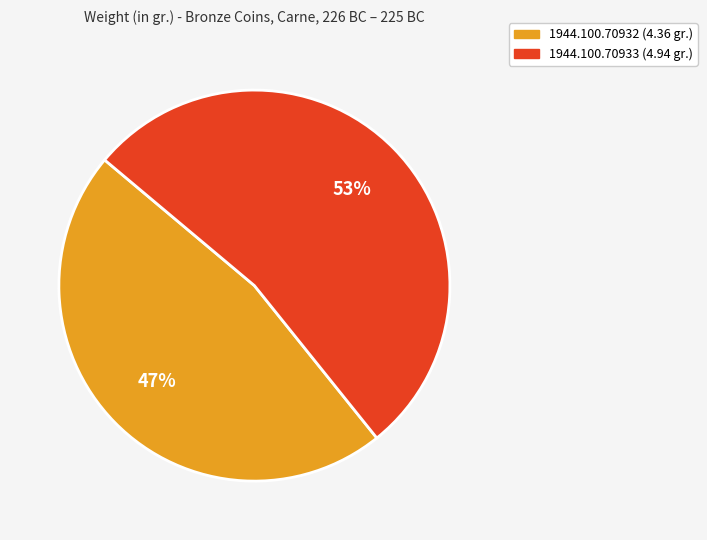

To the nearest percent, what is the combined percentage of 1944.100.70932 (4.36 gr.) and 1944.100.70933 (4.94 gr.)?

100%